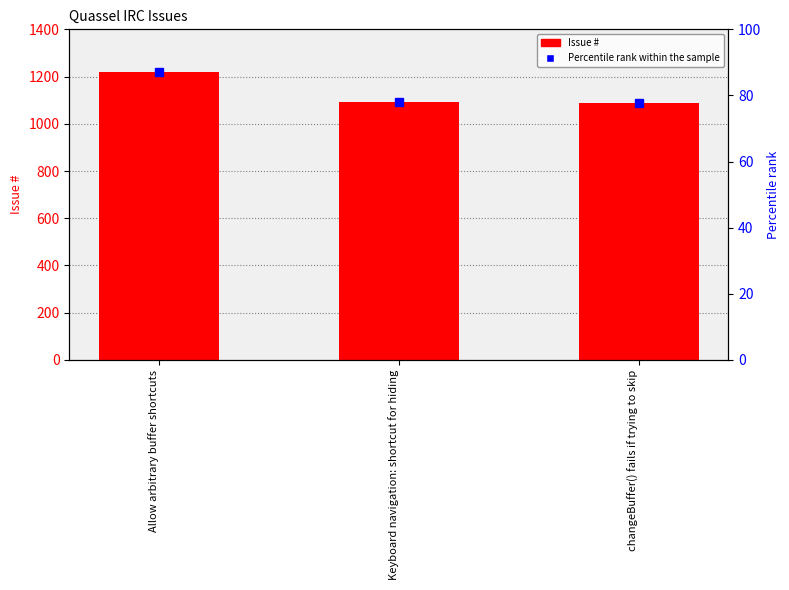

Where is the data nearest to the value 1155?

Keyboard navigation: shortcut for hiding